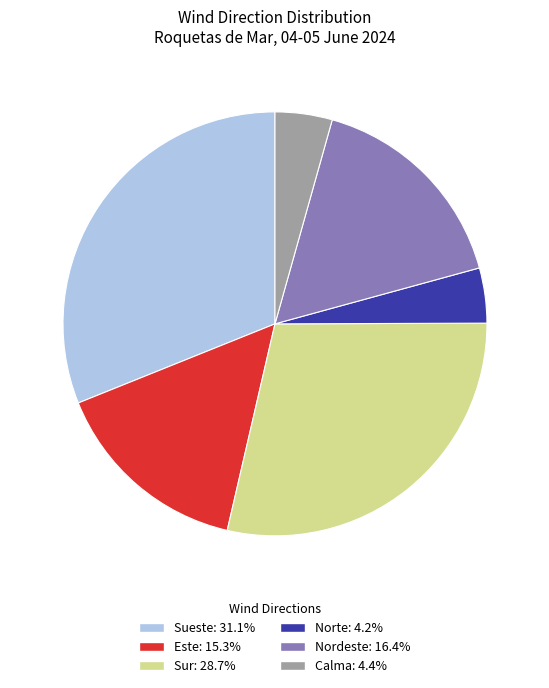

Approximately how many times larger is the value at Calma compared to Este?

0.3